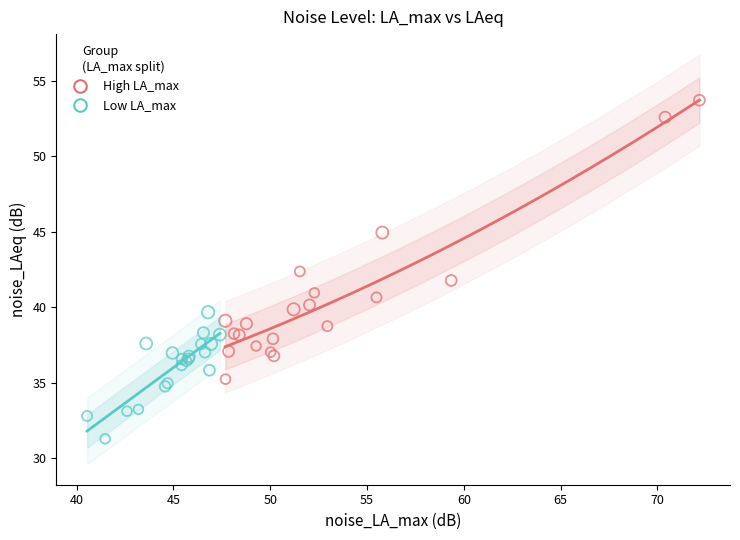

Which series reaches the minimum Y coordinate?

Low LA_max